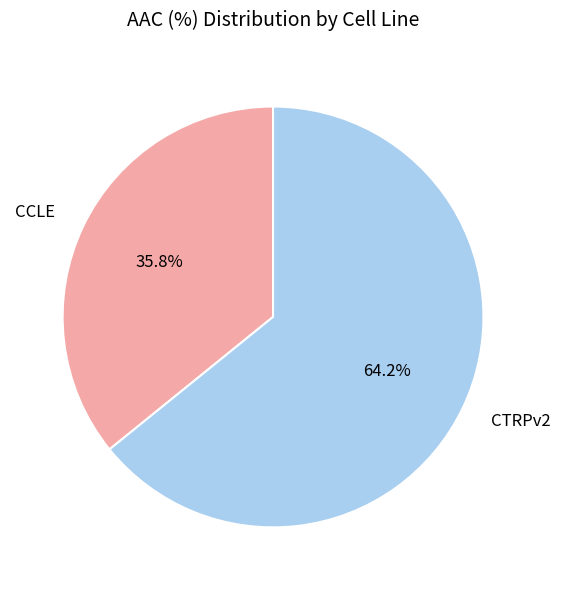

To the nearest percent, what is the difference between the largest and smallest slice percentages?

28%